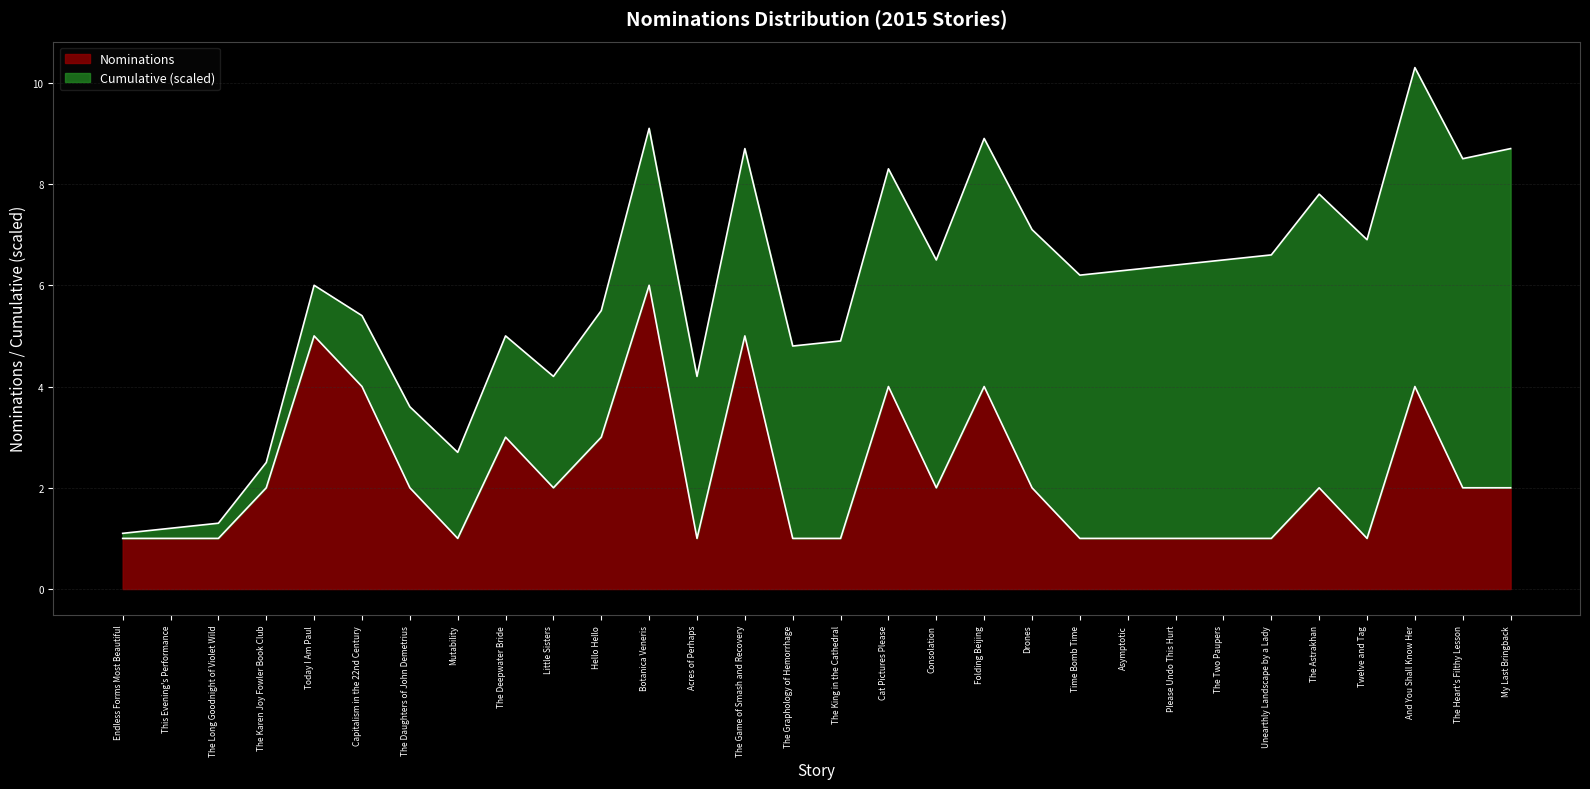

What is the greatest value displayed?

6